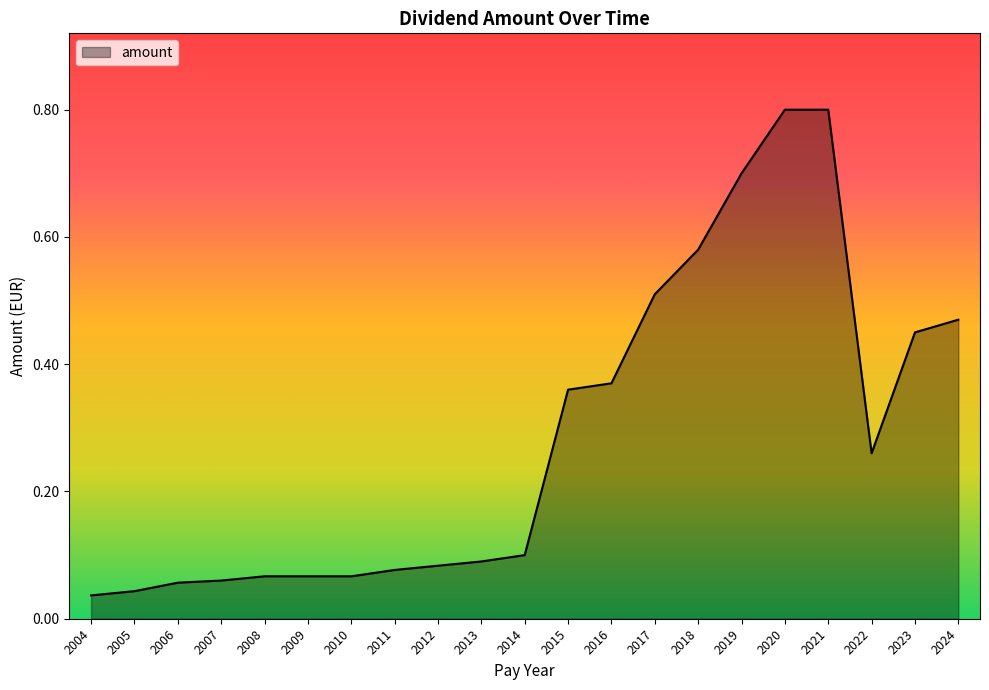

What is the greatest value displayed?

0.8